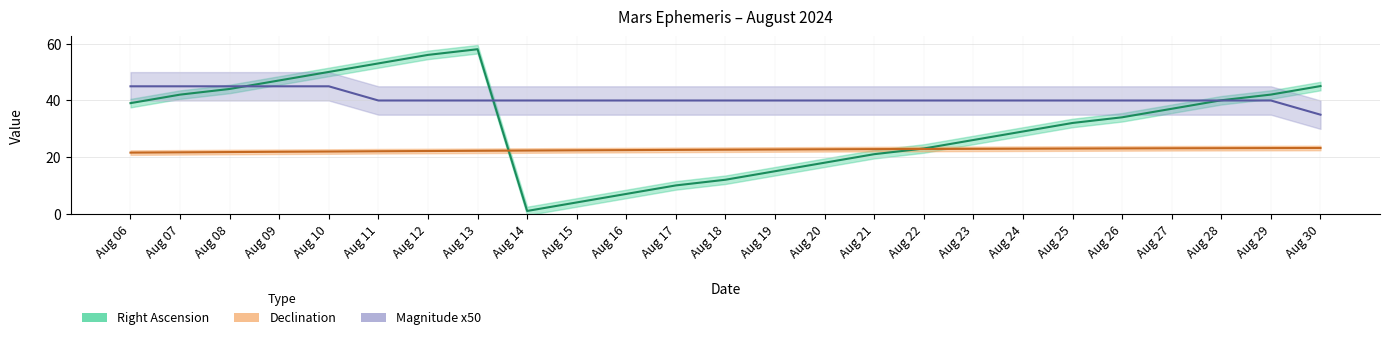

Between which two adjacent categories do Right Ascension and Magnitude x50 first intersect?

Aug 08 and Aug 09